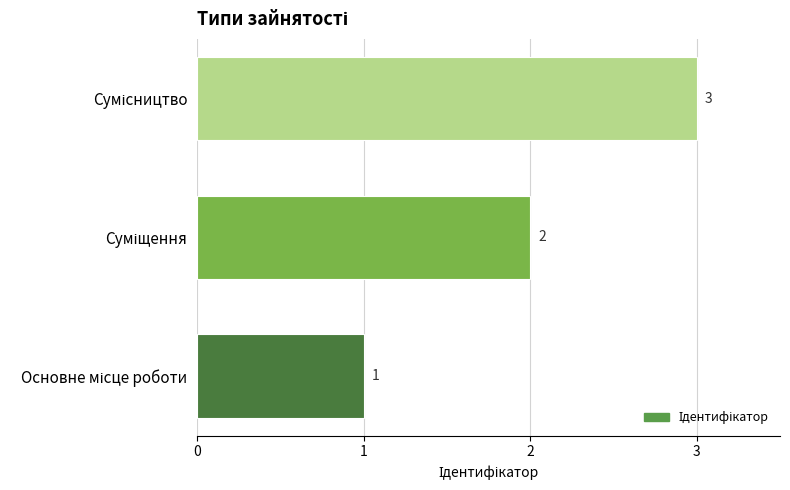

Count the number of categories in the chart.

3